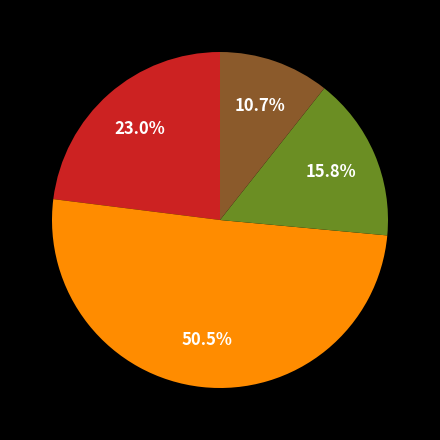

Is there any slice that represents more than half of the pie?

Yes